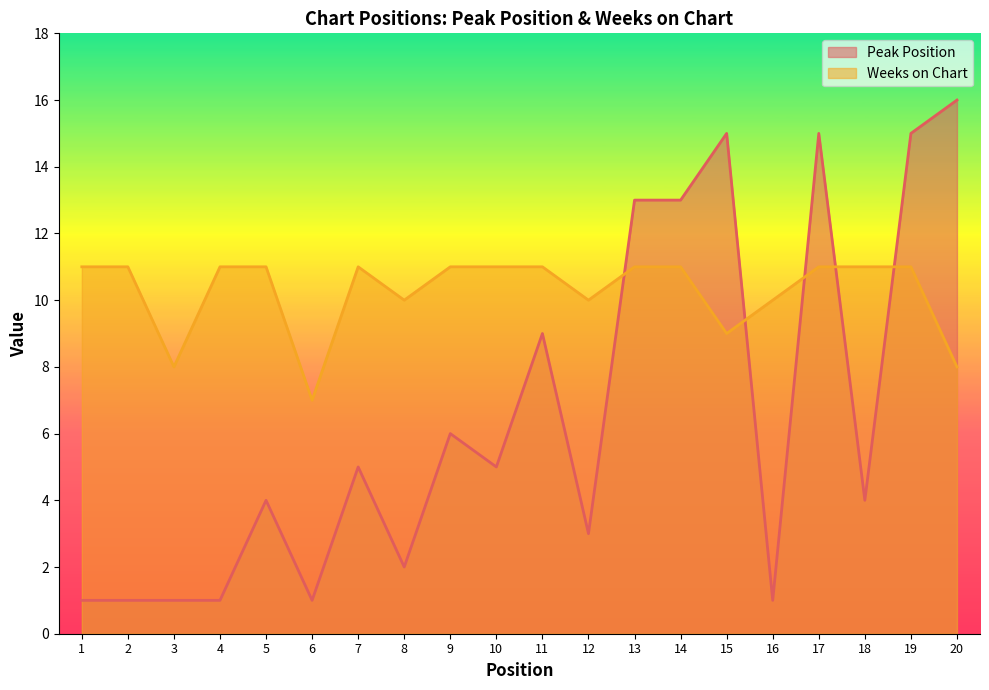

What is the spread (max minus min) of values at 7?

6